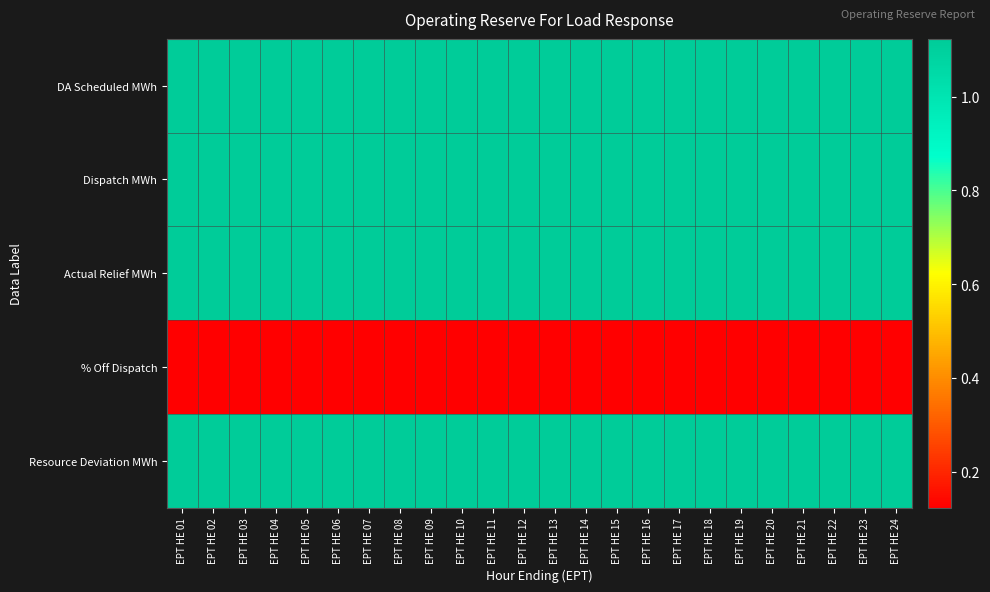

Count the number of data series in this chart.

5